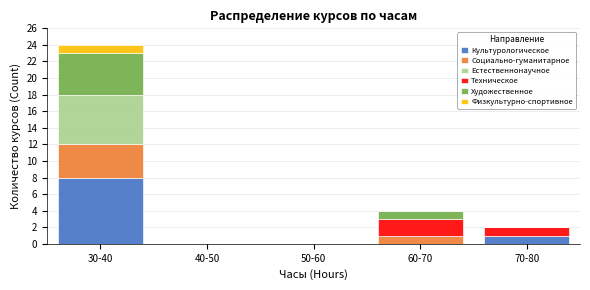

Reading right to left, what are the values for Культурологическое?

70-80=1	60-70=0	50-60=0	40-50=0	30-40=8